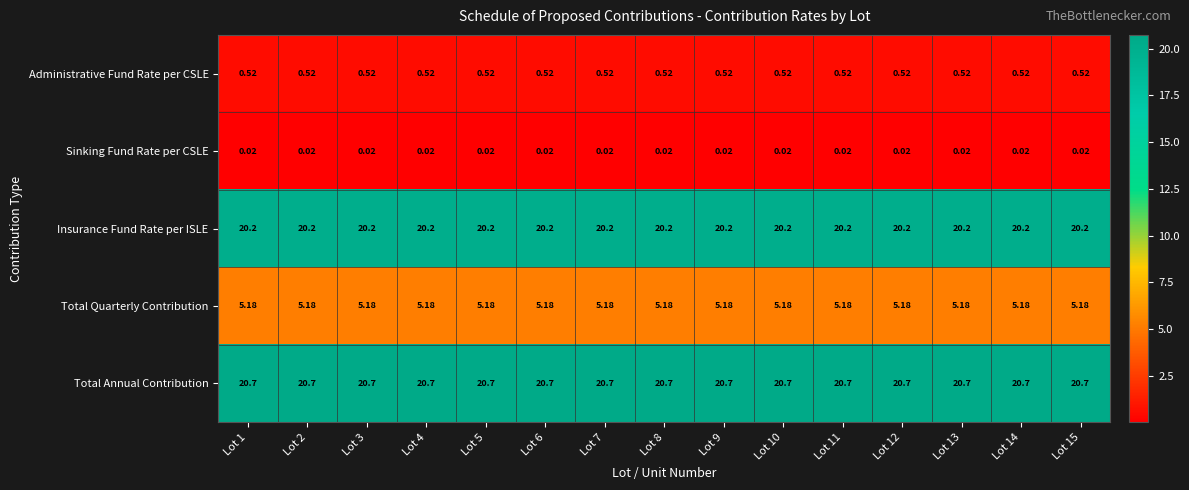

At Lot 13, list the series in order from largest to smallest.

Total Annual Contribution, Insurance Fund Rate per ISLE, Total Quarterly Contribution, Administrative Fund Rate per CSLE, Sinking Fund Rate per CSLE